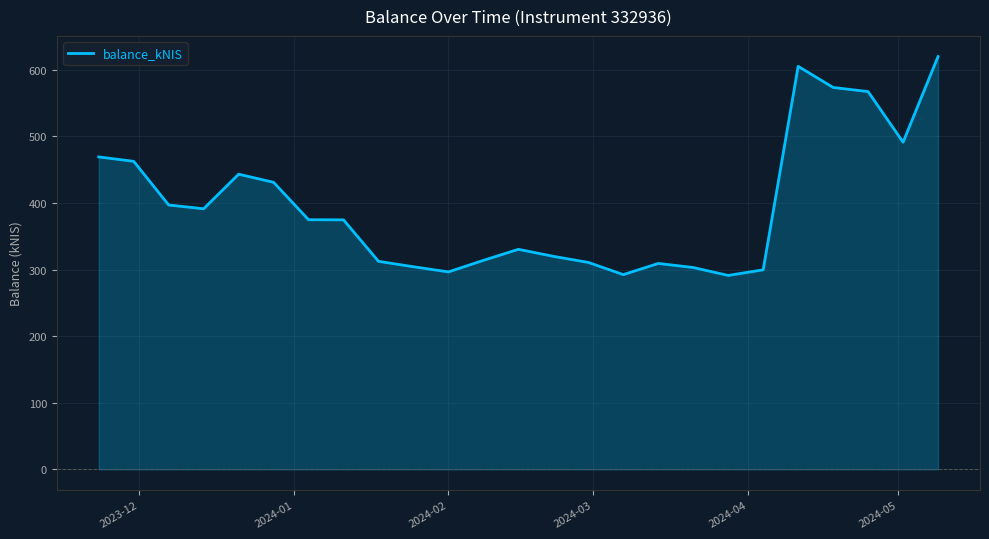

What is the difference between the maximum and minimum values?

328.6